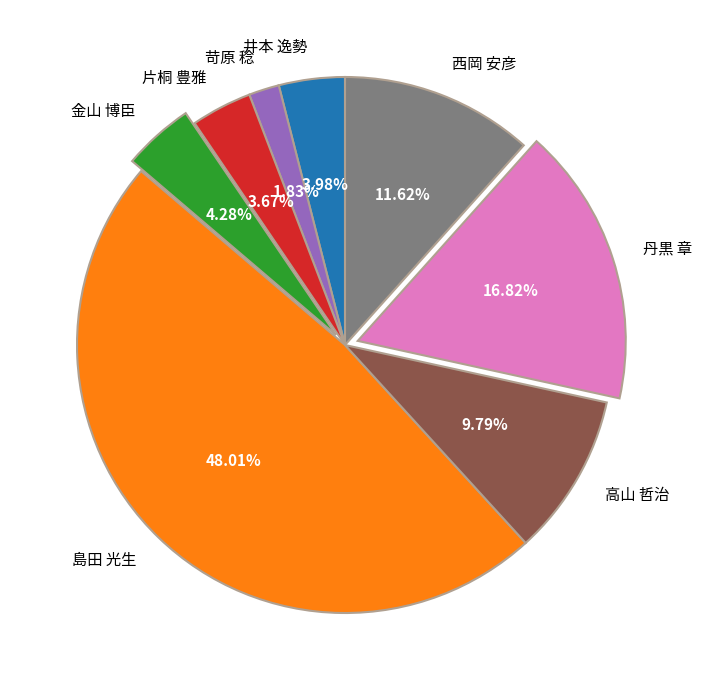

To the nearest percent, what is the average slice percentage?

12%